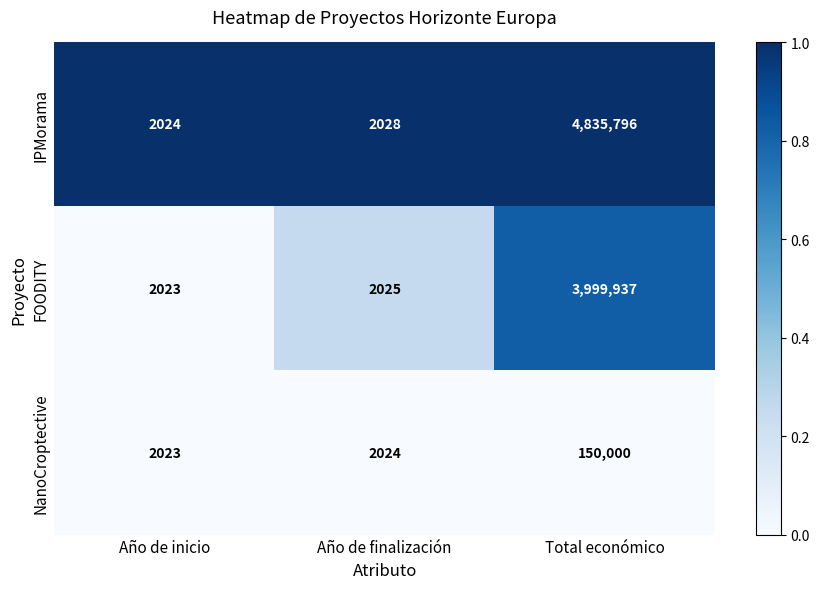

What is the difference between the highest and lowest values at Año de finalización?

4